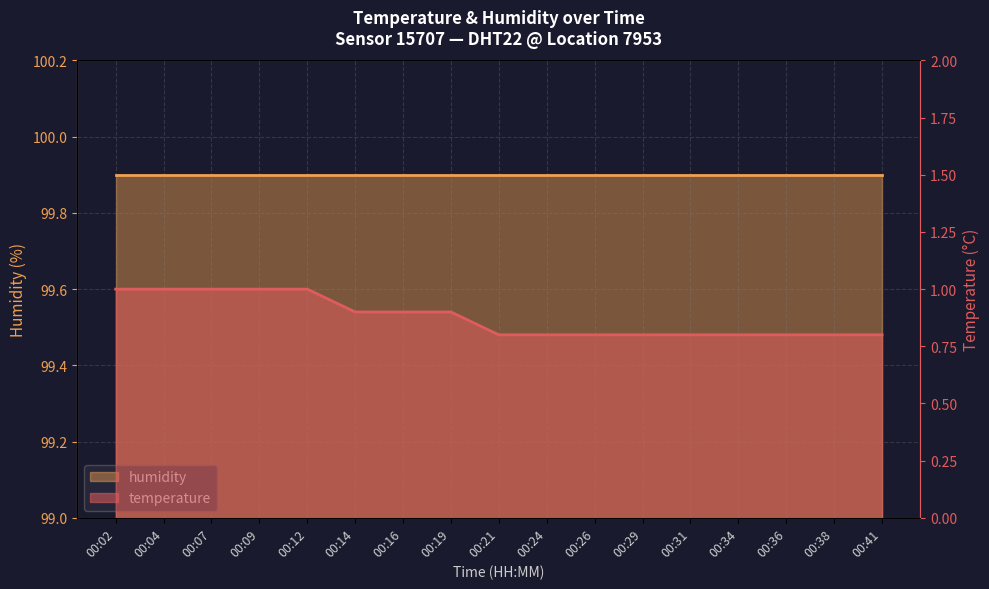

What is the total value across all series at 00:21?

100.7